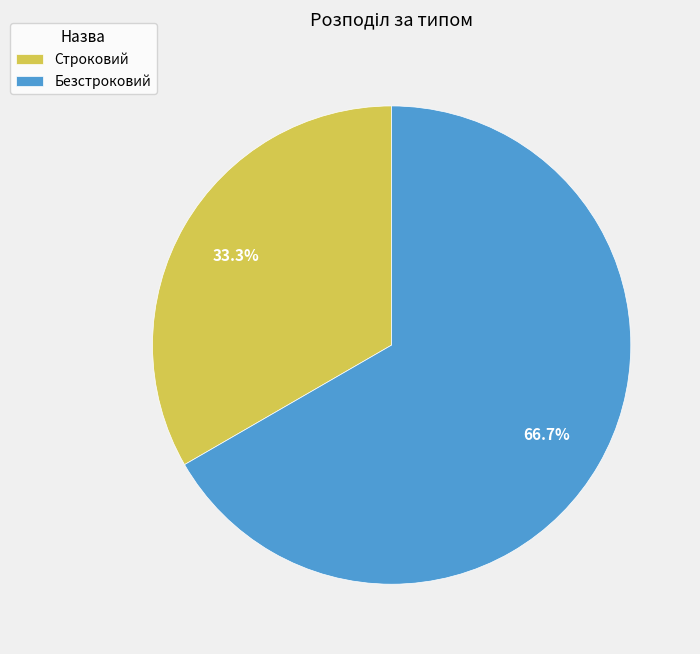

To the nearest percent, what is the combined percentage of Строковий and Безстроковий?

100%